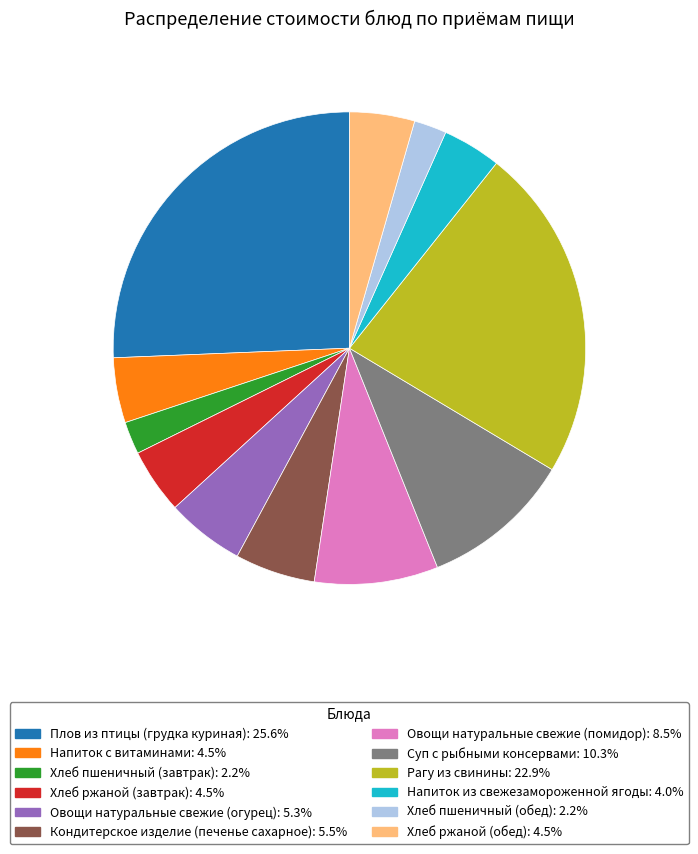

The Рагу из свинины slice represents 23% of the pie. True or false?

True